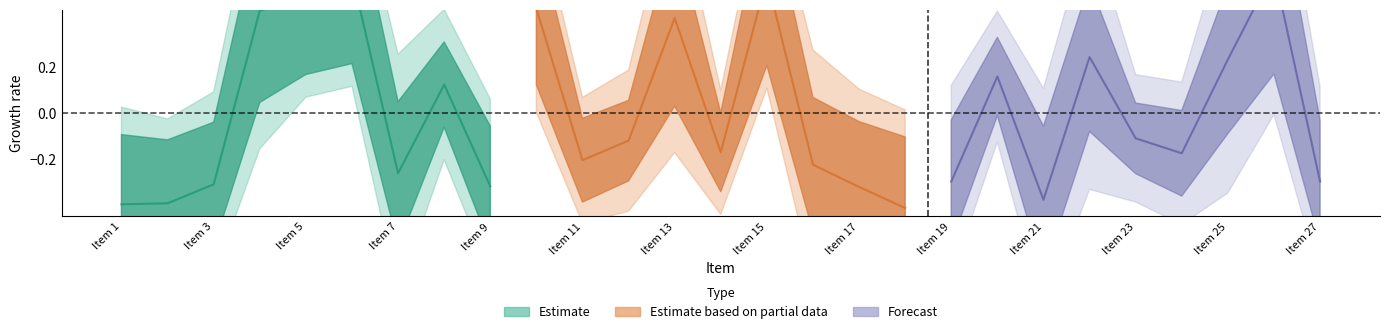

What is the minimum value shown in the chart?

-0.4